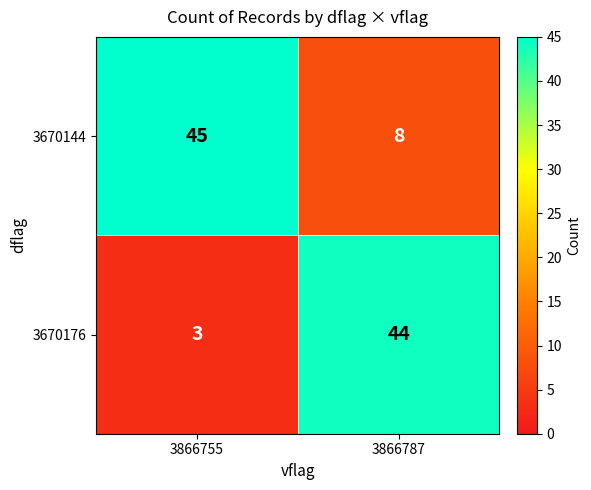

Rank the categories by 3670176 value from highest to lowest.

3866787, 3866755